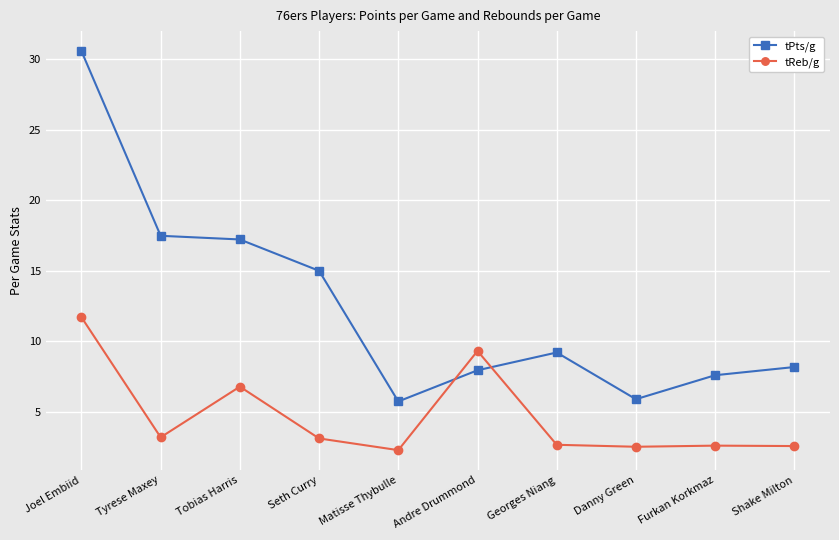

What is the sum of the tPts/g values at Tyrese Maxey and Andre Drummond?

25.4